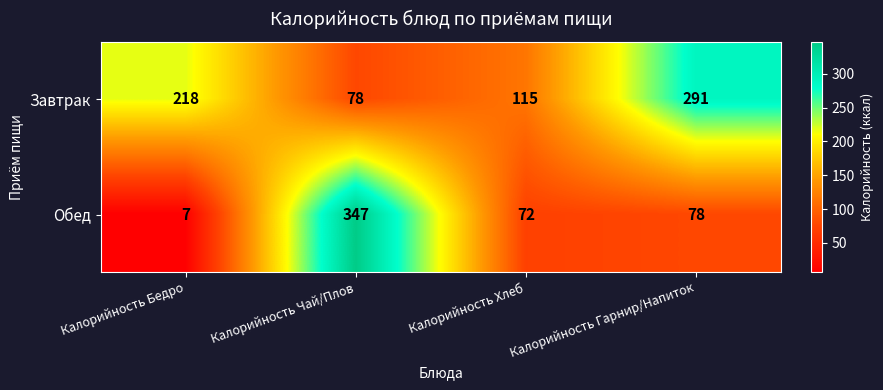

What is the difference between the highest and lowest values at Калорийность Гарнир/Напиток?

213